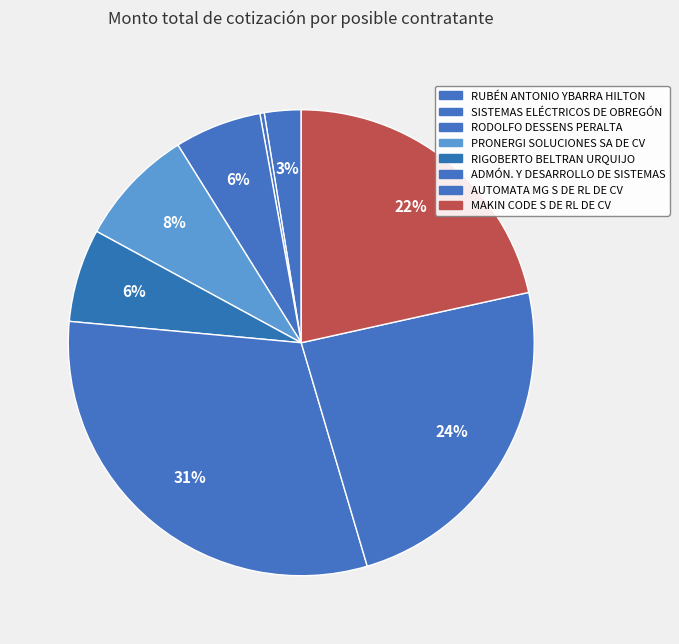

How many segments does this pie chart have?

8